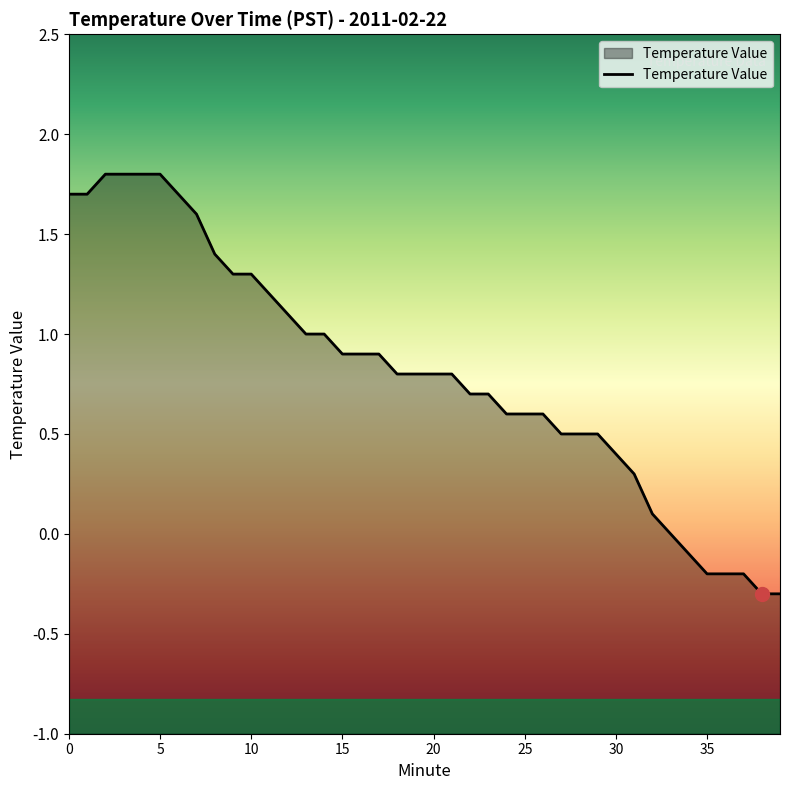

True or false: the data shows 0.2 at 29.

False